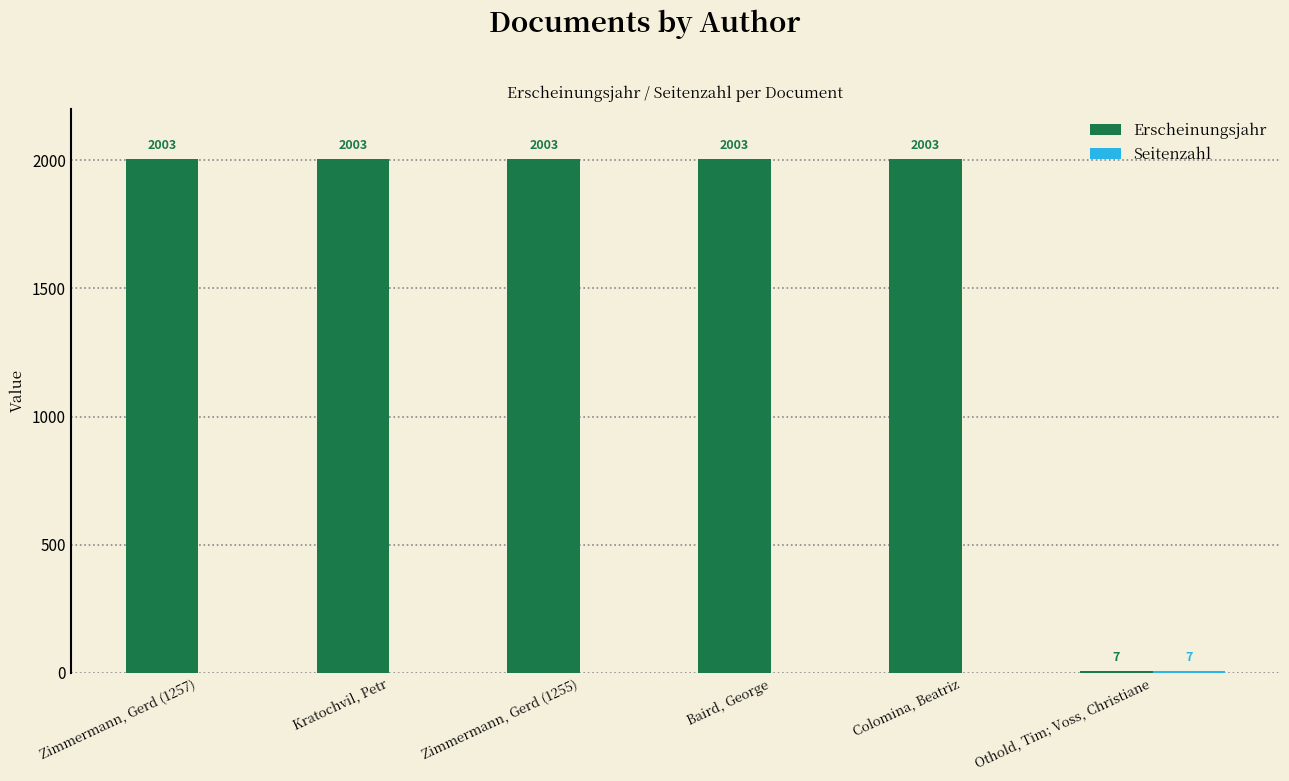

The Erscheinungsjahr series shows 1016 at Kratochvil, Petr. True or false?

False